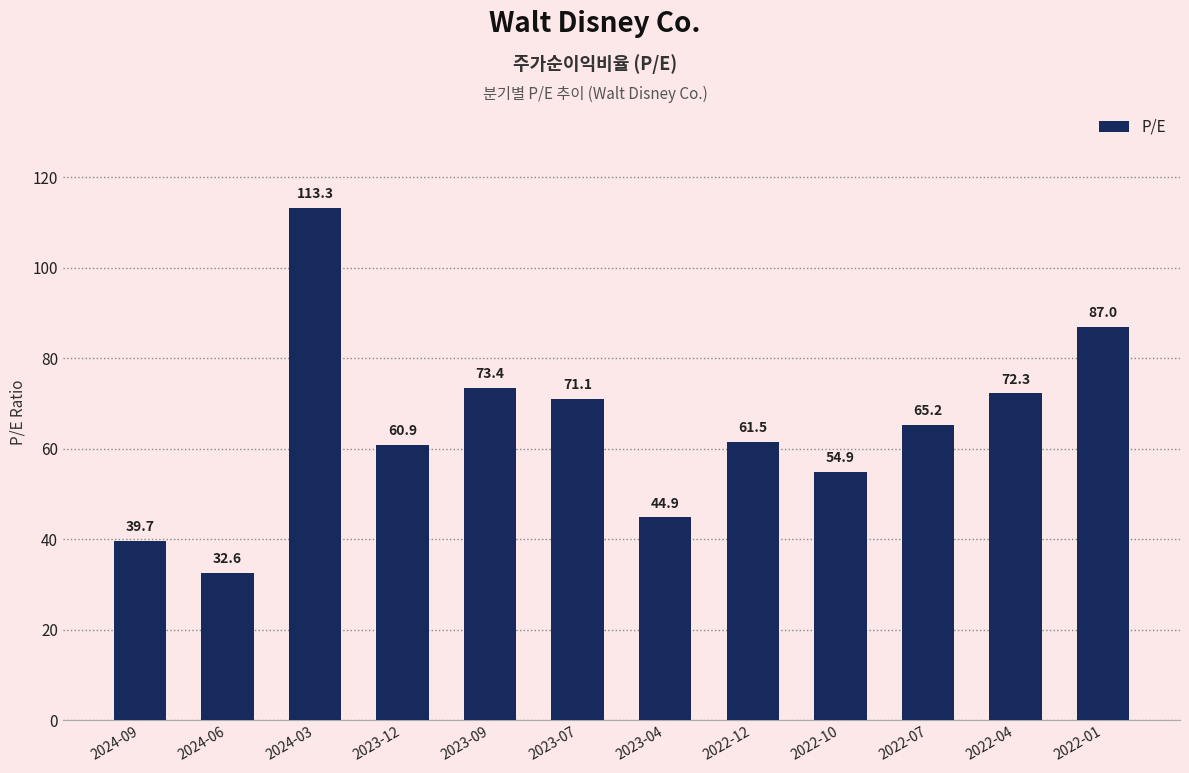

True or false: the data shows 36.7 at 2022-07.

False